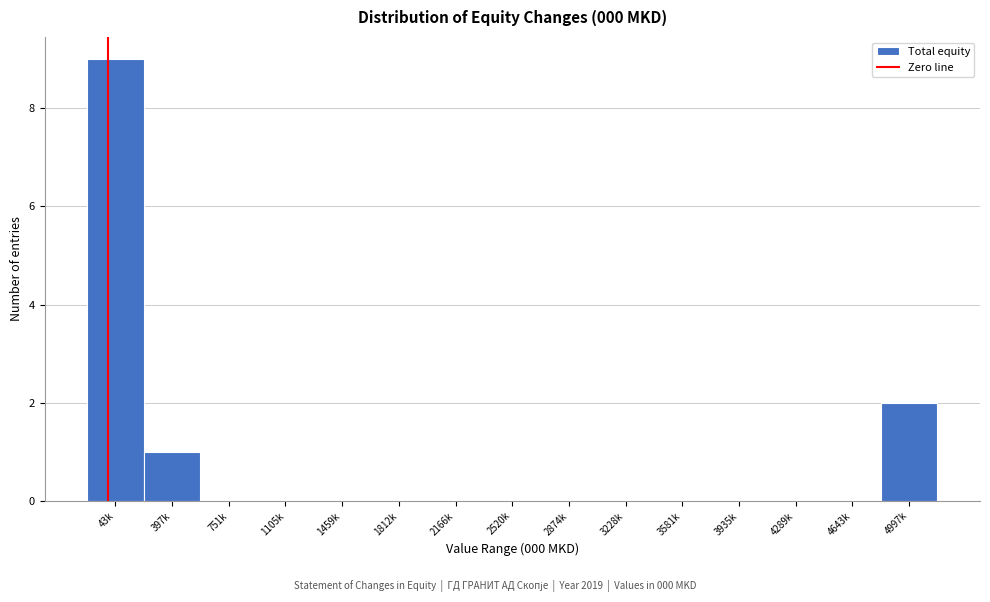

Reading left to right, list all the values displayed in this chart.

43k=9	397k=1	751k=0	1105k=0	1459k=0	1812k=0	2166k=0	2520k=0	2874k=0	3228k=0	3581k=0	3935k=0	4289k=0	4643k=0	4997k=2